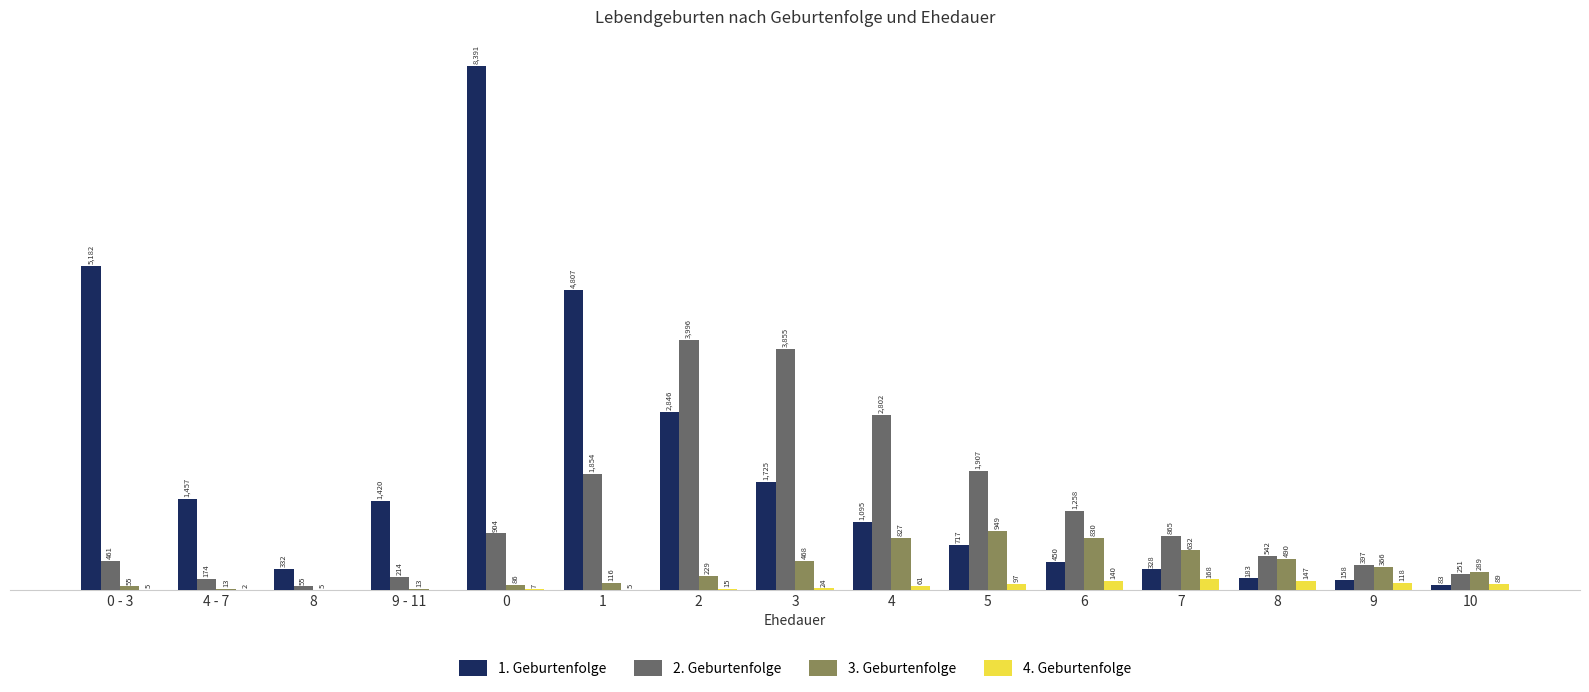

What is the average value of the 3. Geburtenfolge series?

358